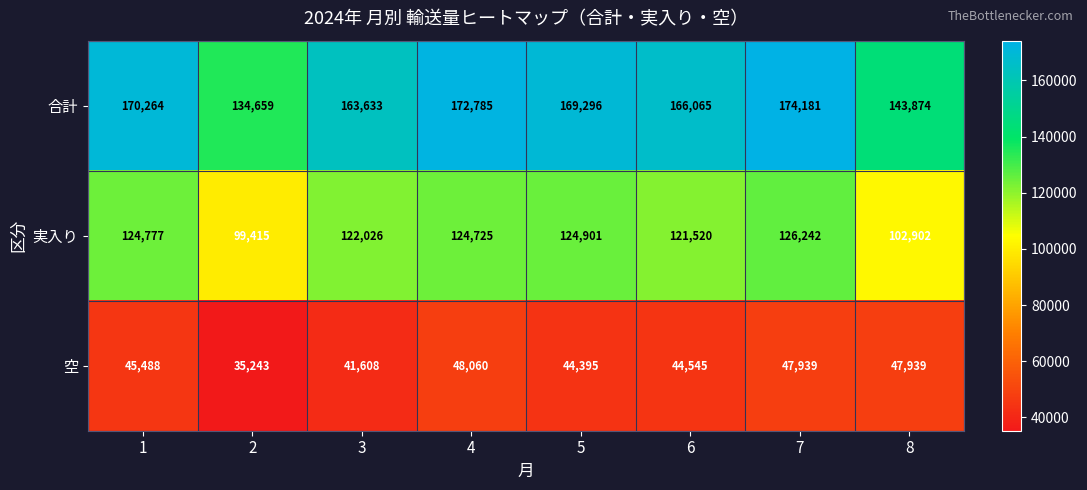

List the labels in order of 実入り value, smallest first.

2, 8, 6, 3, 4, 1, 5, 7